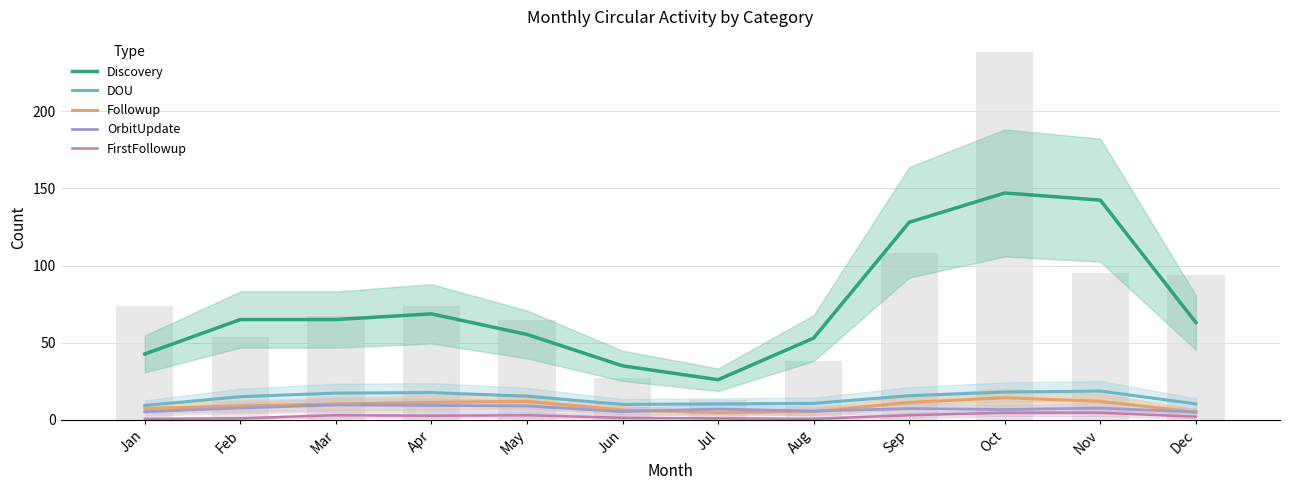

Is it true that Followup equals 4.7 at Jul?

True